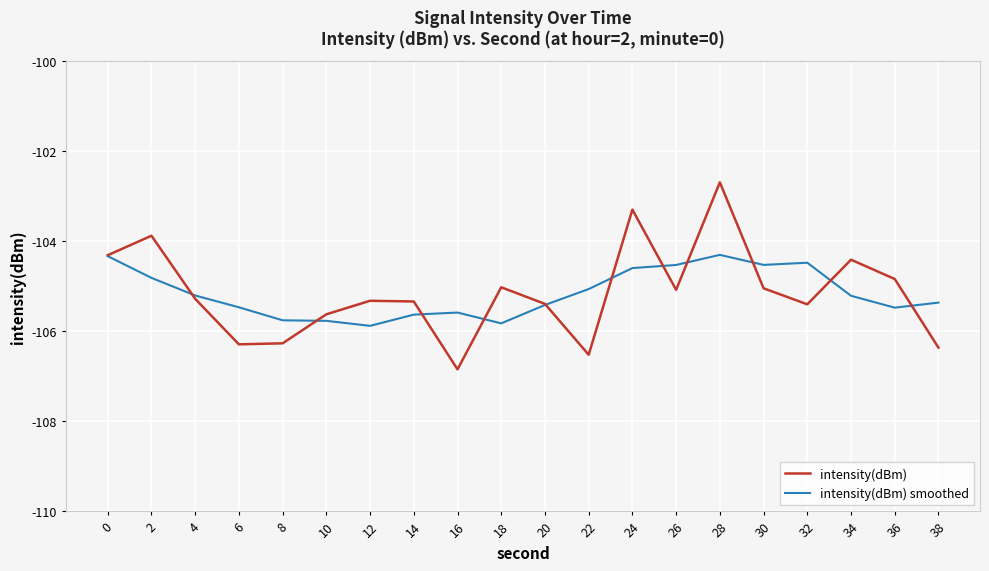

The intensity(dBm) smoothed series shows -105.2 at 34. True or false?

True